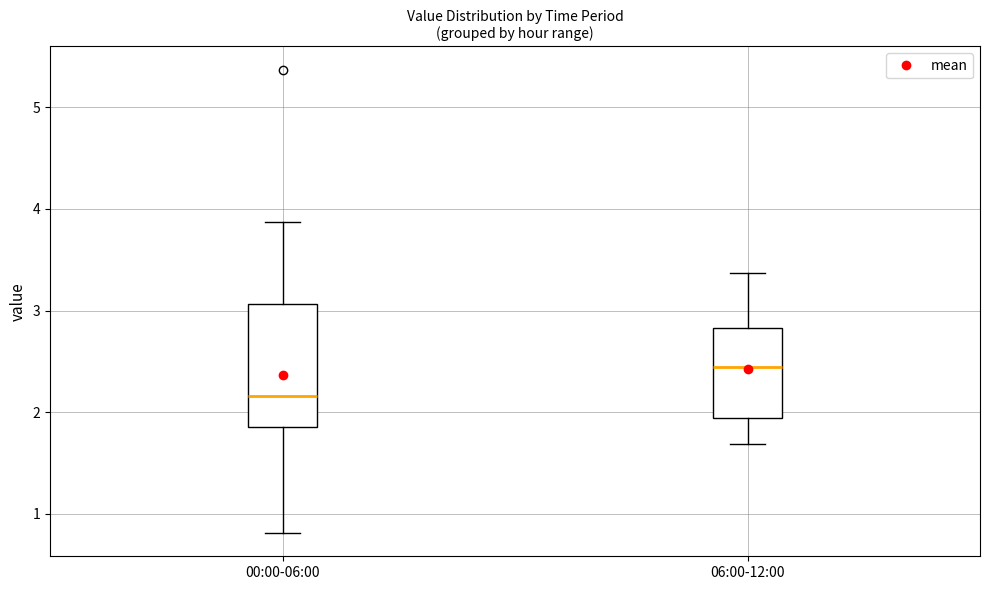

Reading left to right, transcribe this box plot: for each box, give where its median line is, the range the box spans, and where its two whiskers end, as read against the y-axis. The values are not printed on the chart, so give them approximately, as read against the axis.

00:00-06:00: median 2.2, box 1.9 to 3.1, whiskers 0.8 to 3.9
06:00-12:00: median 2.4, box 1.9 to 2.8, whiskers 1.7 to 3.4